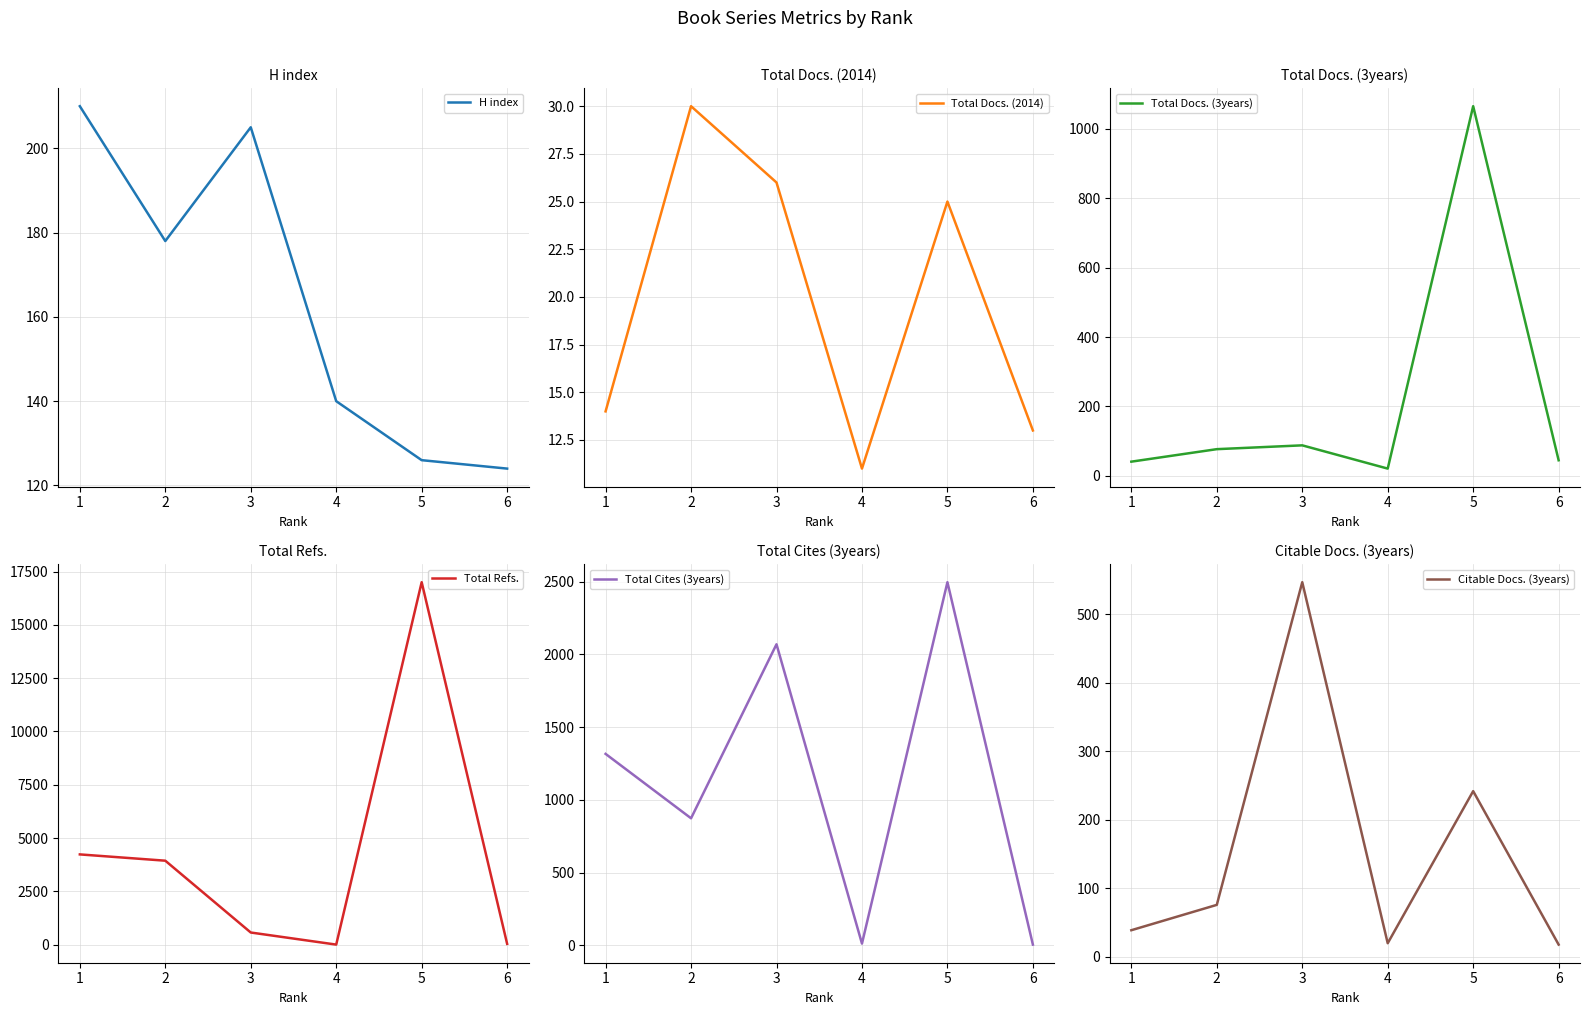

Does the chart have visible grid lines?

Yes